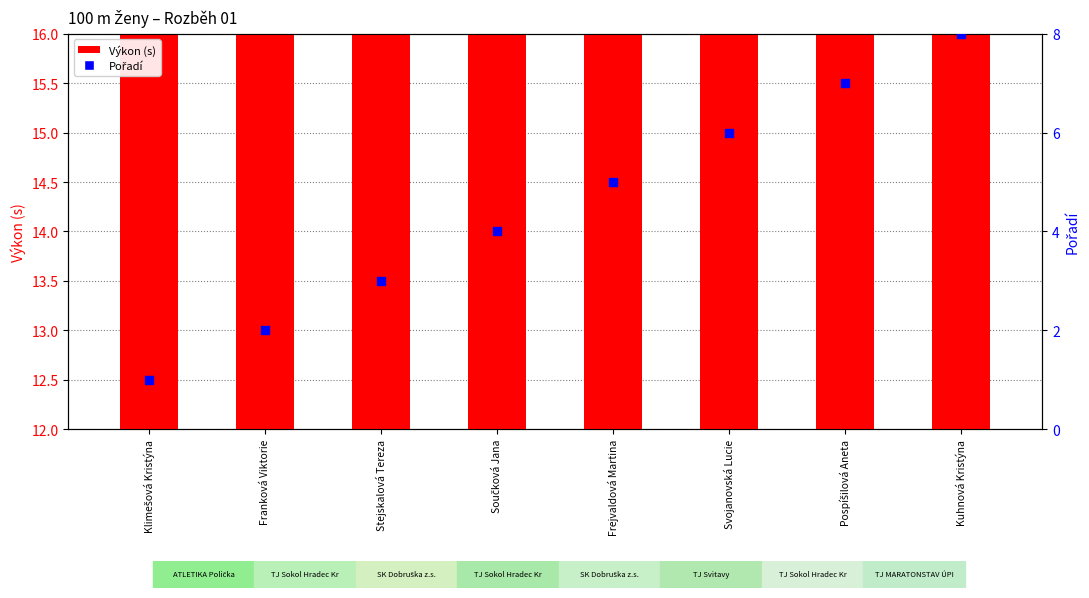

Is the value of Pořadí at Frejvaldová Martina greater than the value of Výkon (s) at Franková Viktorie?

No